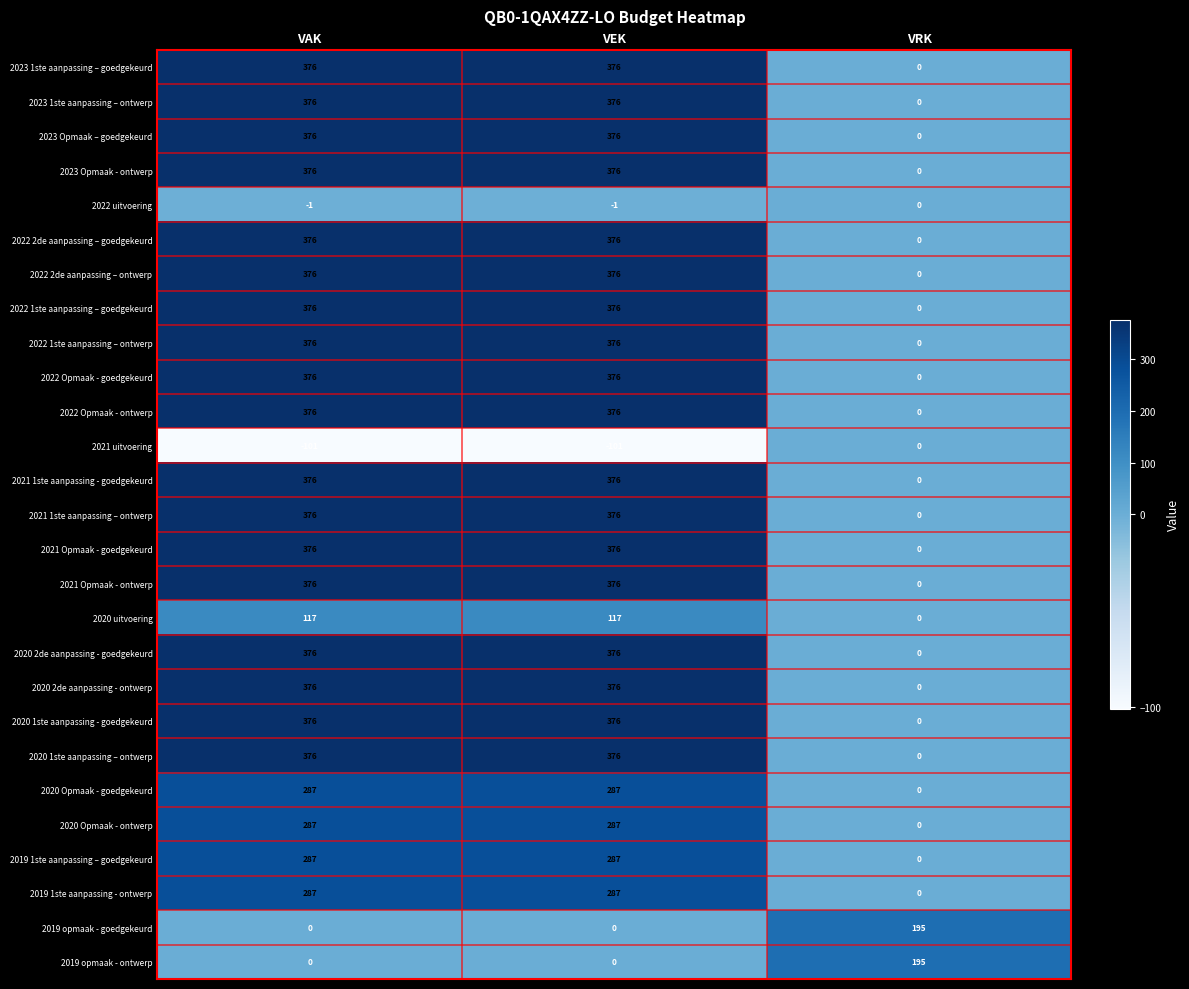

What is the spread (max minus min) of values at VEK?

477